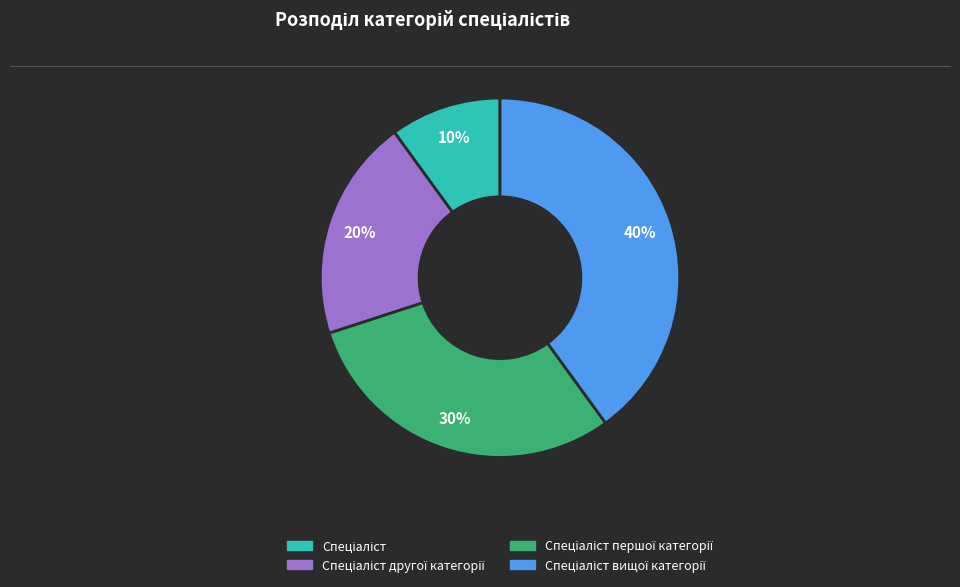

To the nearest percent, what is the difference between the largest and smallest slice percentages?

30%